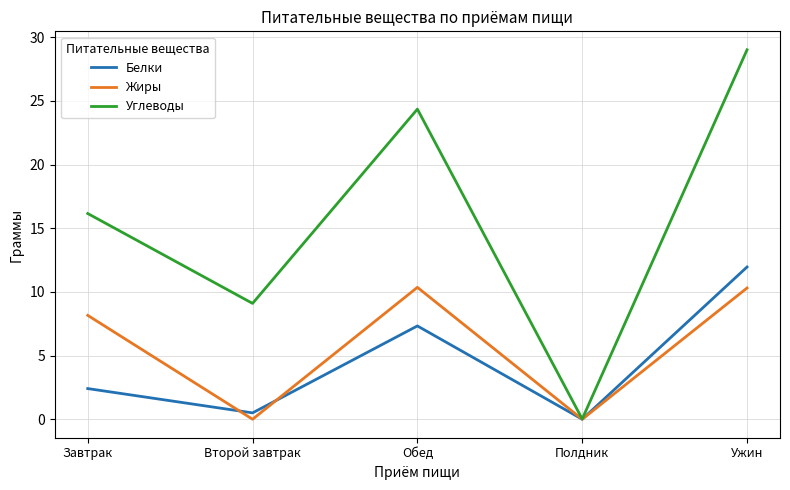

Which series changed the most between Второй завтрак and Ужин?

Углеводы